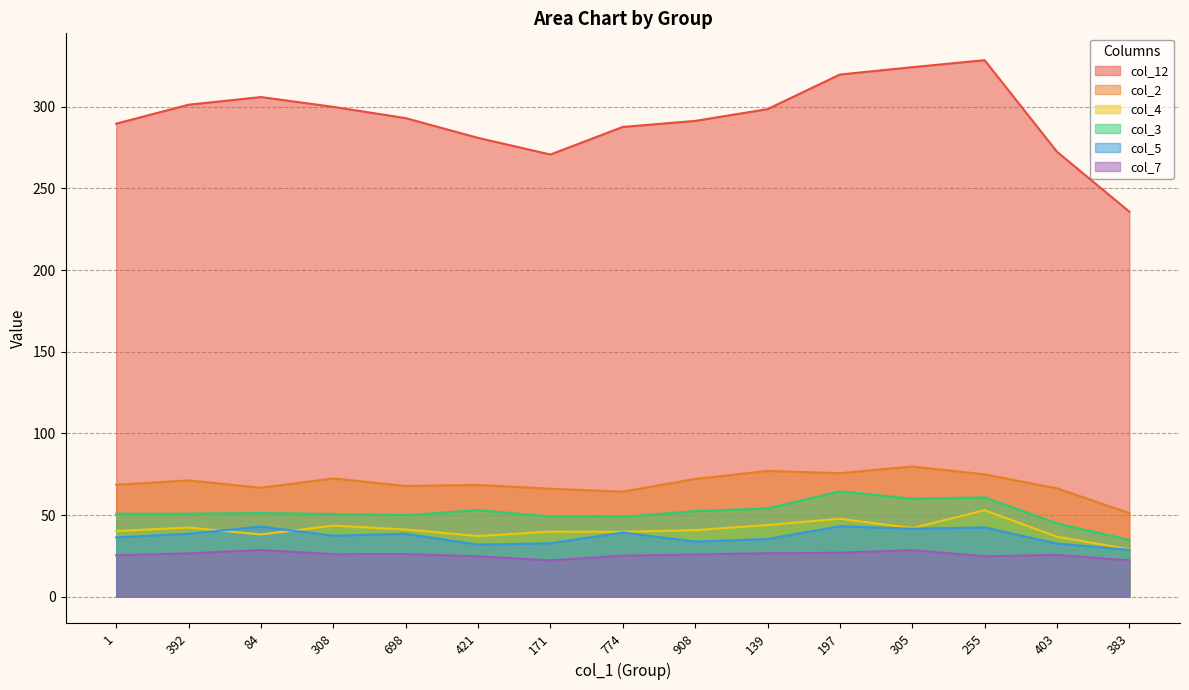

What is the difference between the highest and lowest values at 171?

248.6